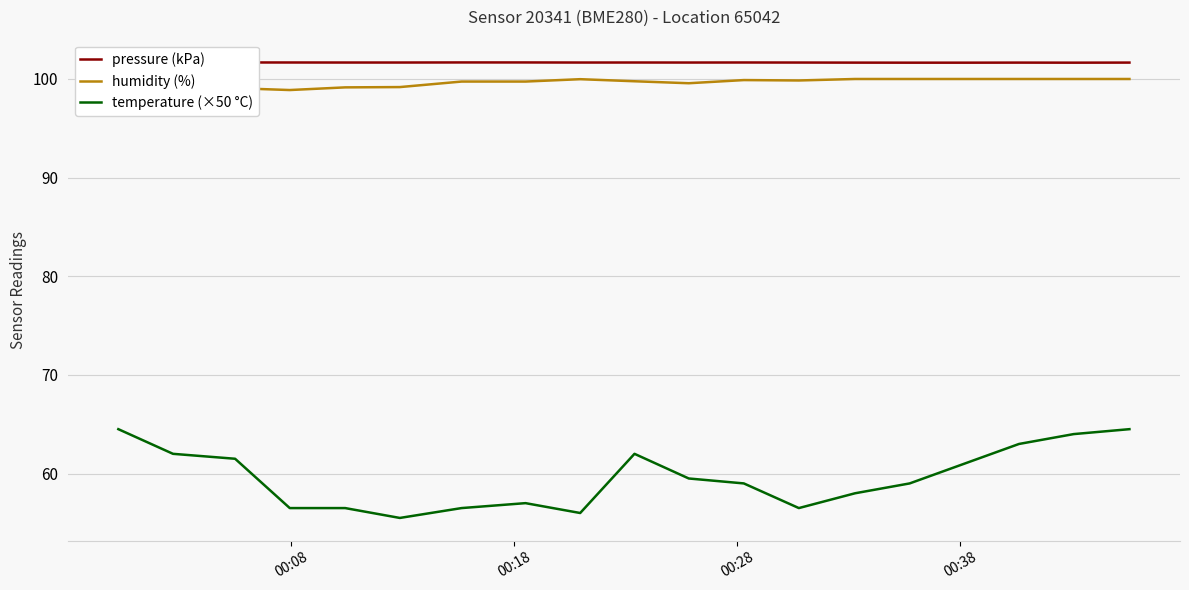

What is the average value of the pressure (kPa) series?

101.7